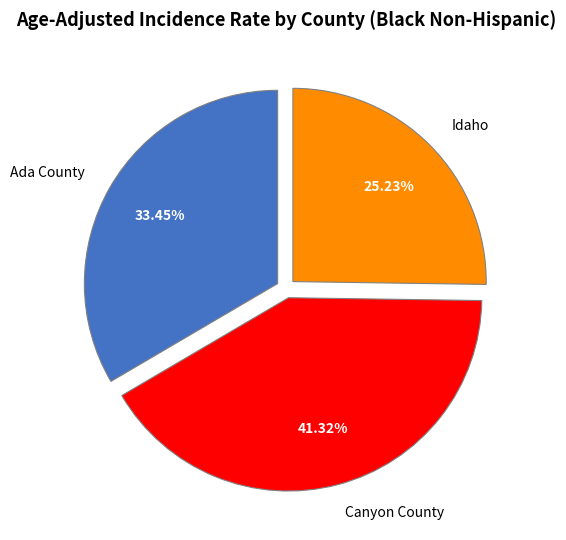

True or false: Canyon County accounts for 41% of the total.

True